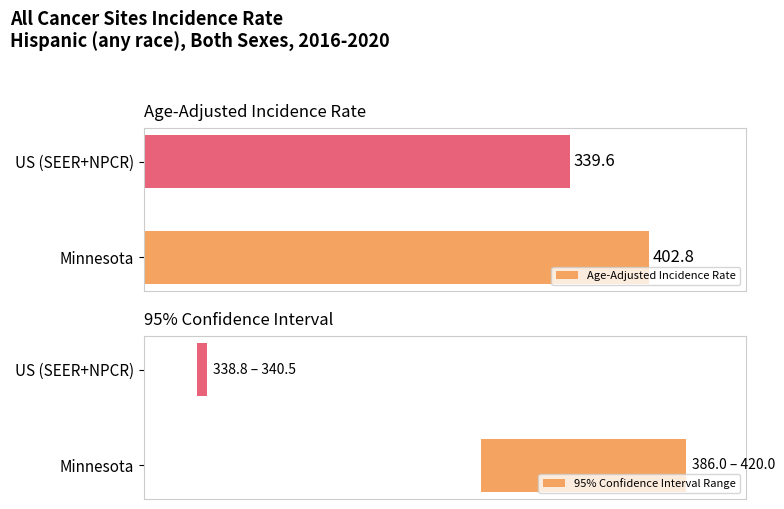

Reading left to right, extract all data points from this chart.

Age-Adjusted Incidence Rate: 402.8	339.6
95% Confidence Interval Range: 34.0	1.7